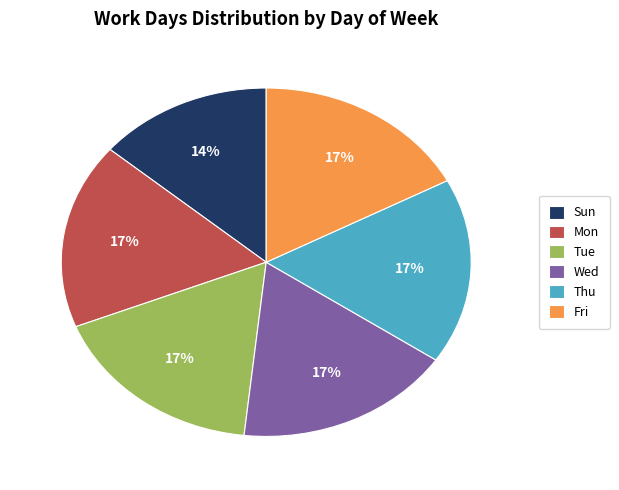

Combined, do Thu and Mon account for over 50%?

No